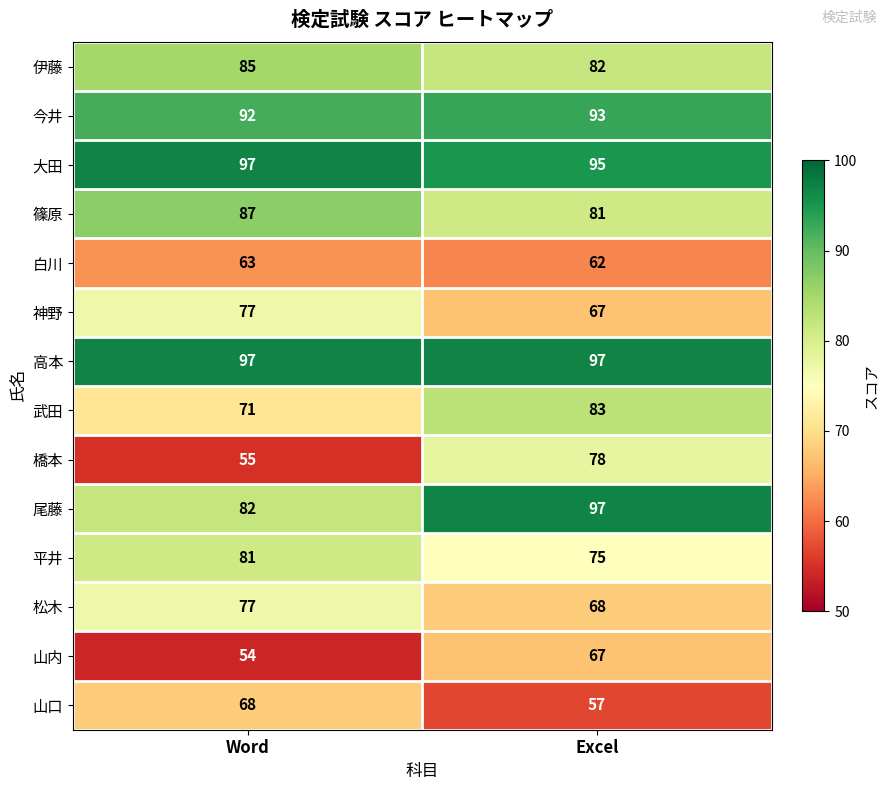

Reading left to right, extract all data points from this chart.

伊藤: 85	82
今井: 92	93
大田: 97	95
篠原: 87	81
白川: 63	62
神野: 77	67
高本: 97	97
武田: 71	83
橋本: 55	78
尾藤: 82	97
平井: 81	75
松木: 77	68
山内: 54	67
山口: 68	57